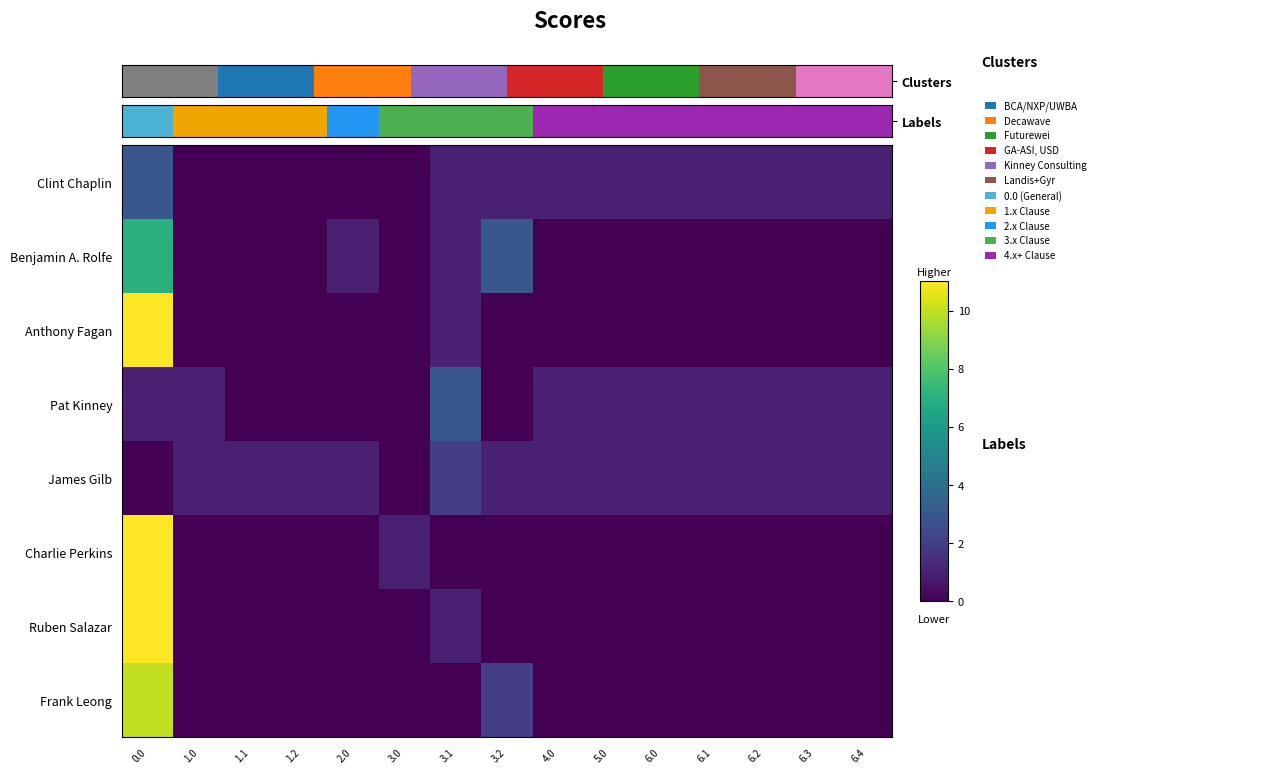

Reading left to right, what are all the values shown in this chart?

Clint Chaplin: 0.0=3	1.0=0	1.1=0	1.2=0	2.0=0	3.0=0	3.1=1	3.2=1	4.0=1	5.0=1	6.0=1	6.1=1	6.2=1	6.3=1	6.4=1
Benjamin A. Rolfe: 0.0=7	1.0=0	1.1=0	1.2=0	2.0=1	3.0=0	3.1=1	3.2=3	4.0=0	5.0=0	6.0=0	6.1=0	6.2=0	6.3=0	6.4=0
Anthony Fagan: 0.0=11	1.0=0	1.1=0	1.2=0	2.0=0	3.0=0	3.1=1	3.2=0	4.0=0	5.0=0	6.0=0	6.1=0	6.2=0	6.3=0	6.4=0
Pat Kinney: 0.0=1	1.0=1	1.1=0	1.2=0	2.0=0	3.0=0	3.1=3	3.2=0	4.0=1	5.0=1	6.0=1	6.1=1	6.2=1	6.3=1	6.4=1
James Gilb: 0.0=0	1.0=1	1.1=1	1.2=1	2.0=1	3.0=0	3.1=2	3.2=1	4.0=1	5.0=1	6.0=1	6.1=1	6.2=1	6.3=1	6.4=1
Charlie Perkins: 0.0=11	1.0=0	1.1=0	1.2=0	2.0=0	3.0=1	3.1=0	3.2=0	4.0=0	5.0=0	6.0=0	6.1=0	6.2=0	6.3=0	6.4=0
Ruben Salazar: 0.0=11	1.0=0	1.1=0	1.2=0	2.0=0	3.0=0	3.1=1	3.2=0	4.0=0	5.0=0	6.0=0	6.1=0	6.2=0	6.3=0	6.4=0
Frank Leong: 0.0=10	1.0=0	1.1=0	1.2=0	2.0=0	3.0=0	3.1=0	3.2=2	4.0=0	5.0=0	6.0=0	6.1=0	6.2=0	6.3=0	6.4=0